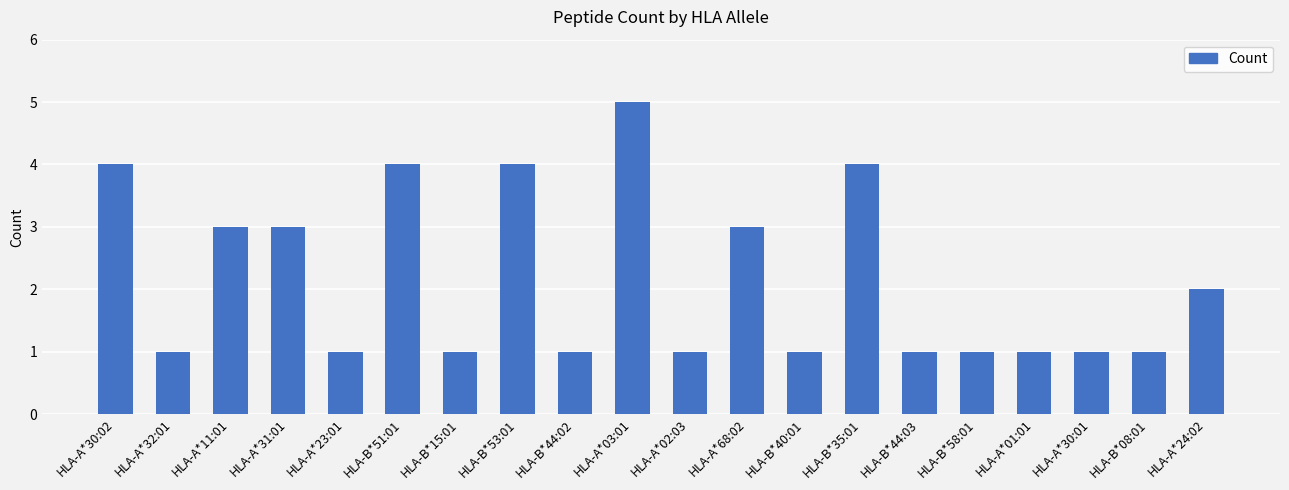

What is the label of the 17th bar from the left?

HLA-A*01:01